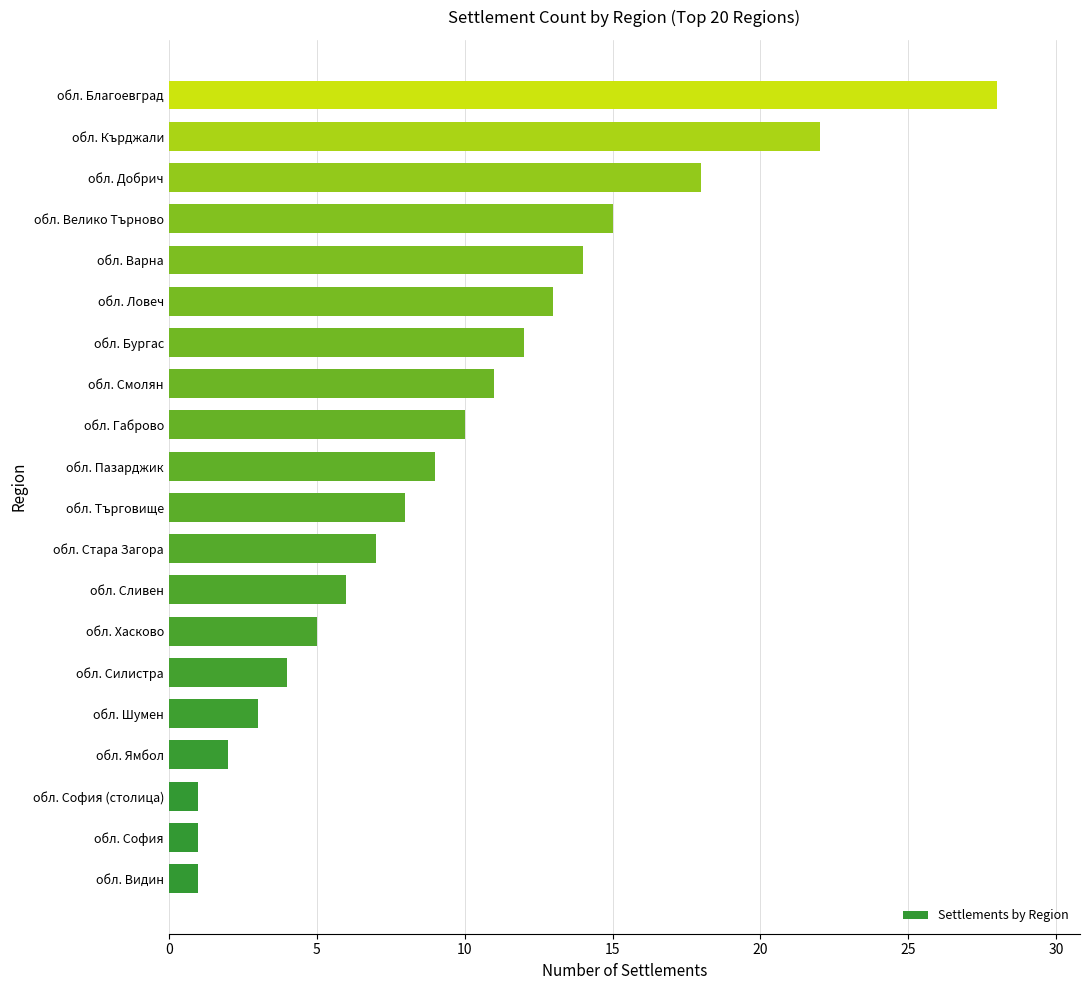

What is the change in value from обл. Силистра to обл. Кърджали?

+18